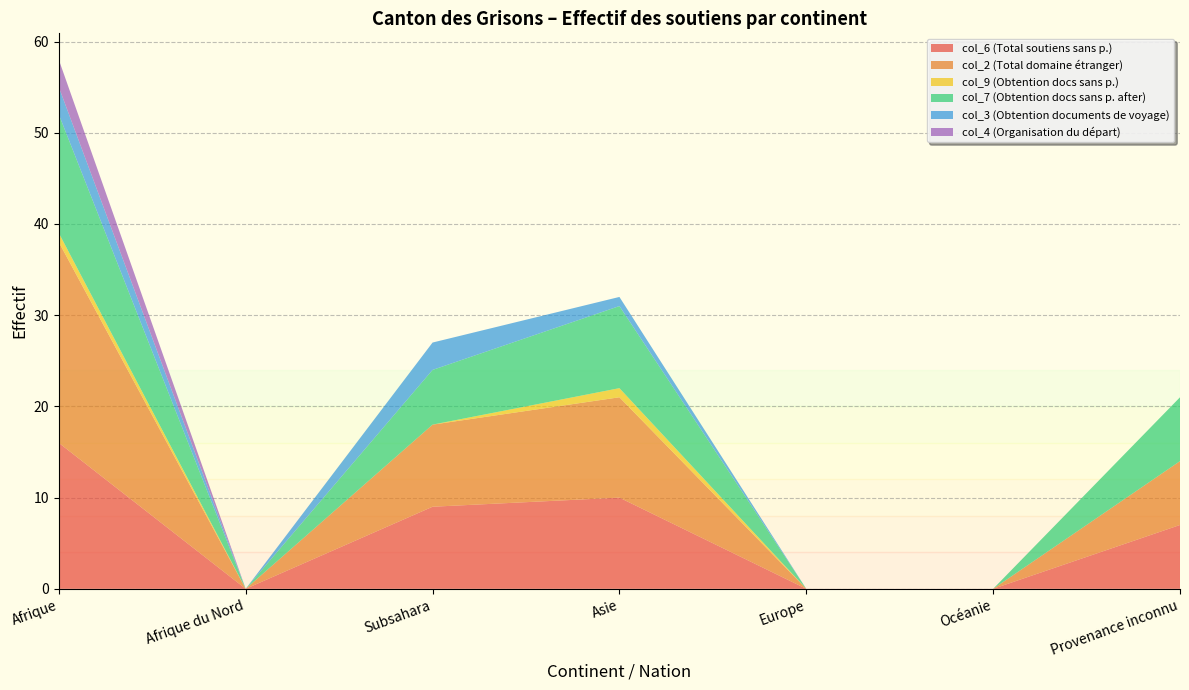

Reading left to right, what are all the values shown in this chart?

col_6 (Total soutiens sans p.): Afrique=16	Afrique du Nord=0	Subsahara=9	Asie=10	Europe=0	Océanie=0	Provenance inconnu=7
col_2 (Total domaine étranger): Afrique=22	Afrique du Nord=0	Subsahara=9	Asie=11	Europe=0	Océanie=0	Provenance inconnu=7
col_9 (Obtention docs sans p.): Afrique=1	Afrique du Nord=0	Subsahara=0	Asie=1	Europe=0	Océanie=0	Provenance inconnu=0
col_7 (Obtention docs sans p. after): Afrique=13	Afrique du Nord=0	Subsahara=6	Asie=9	Europe=0	Océanie=0	Provenance inconnu=7
col_3 (Obtention documents de voyage): Afrique=3	Afrique du Nord=0	Subsahara=3	Asie=1	Europe=0	Océanie=0	Provenance inconnu=0
col_4 (Organisation du départ): Afrique=3	Afrique du Nord=0	Subsahara=0	Asie=0	Europe=0	Océanie=0	Provenance inconnu=0